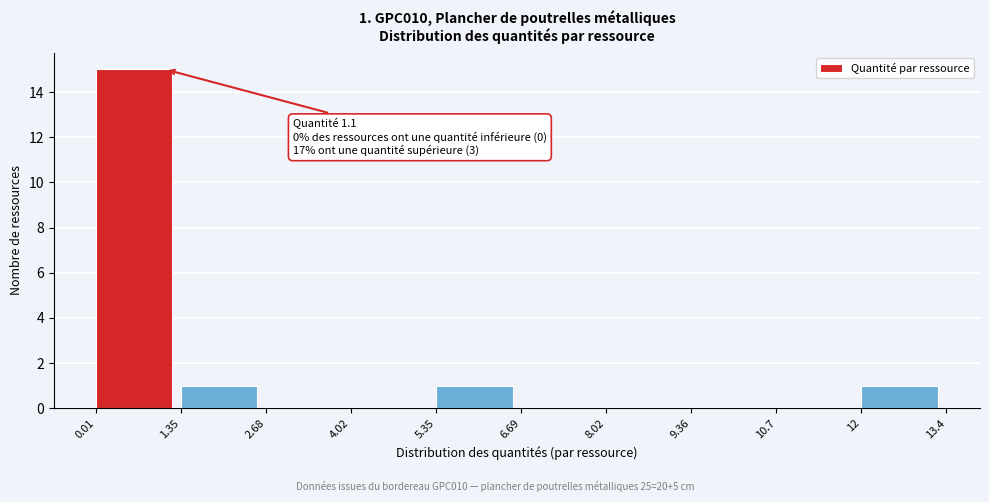

Over which range of the x-axis is the bar tallest?

0.01 to 1.35